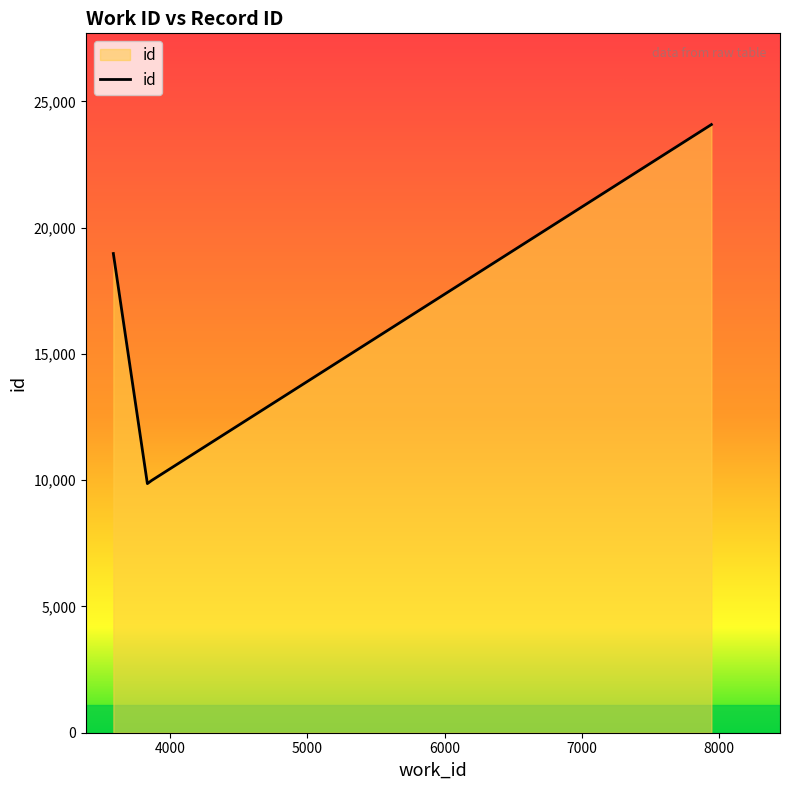

What is the minimum value shown in the chart?

9866